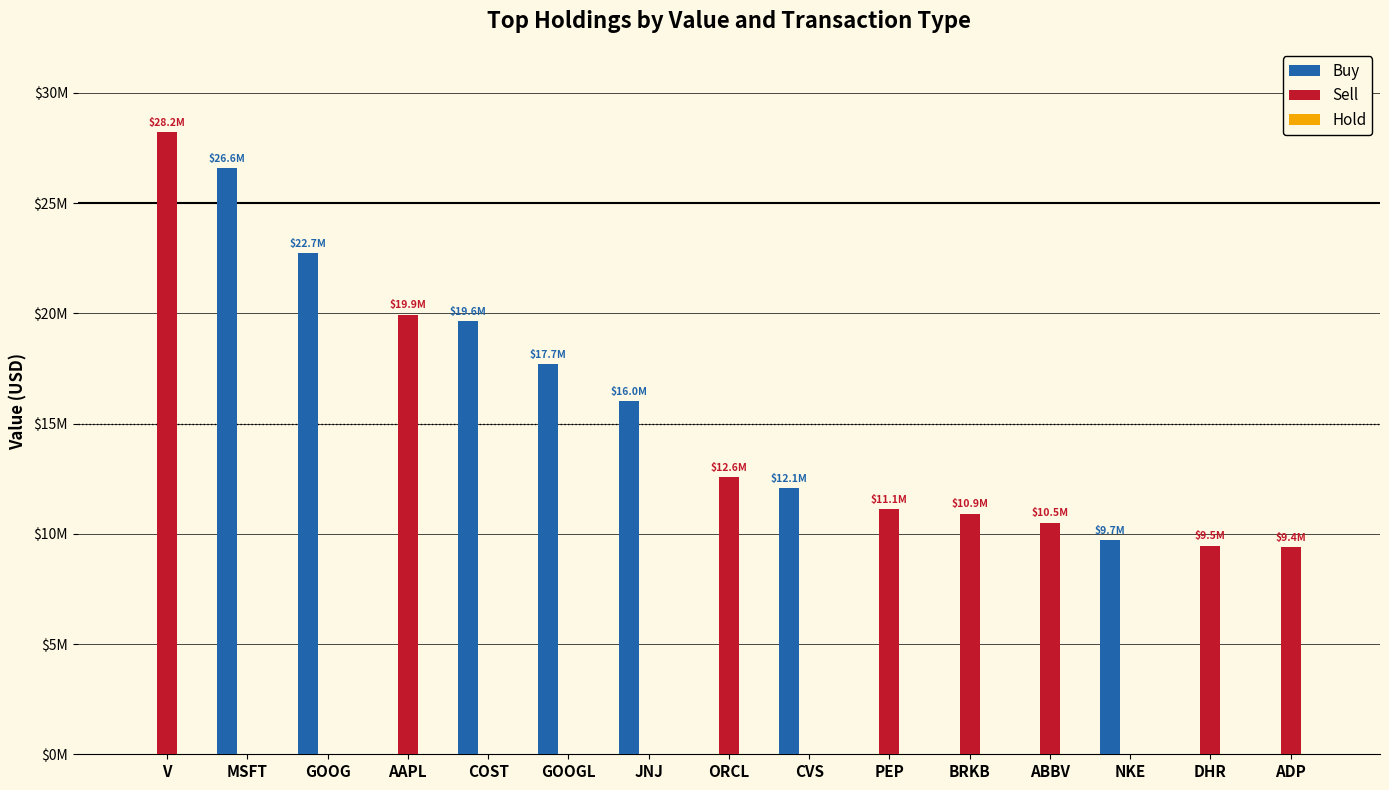

Does the chart contain stacked bars?

No